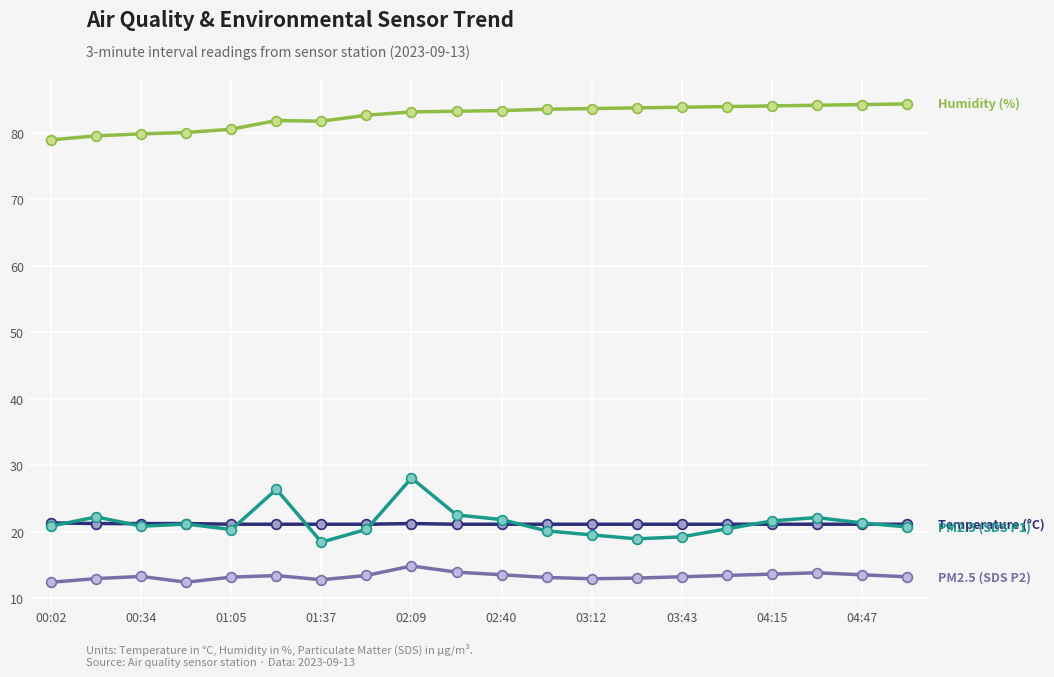

What is the maximum value shown in the chart?

84.3